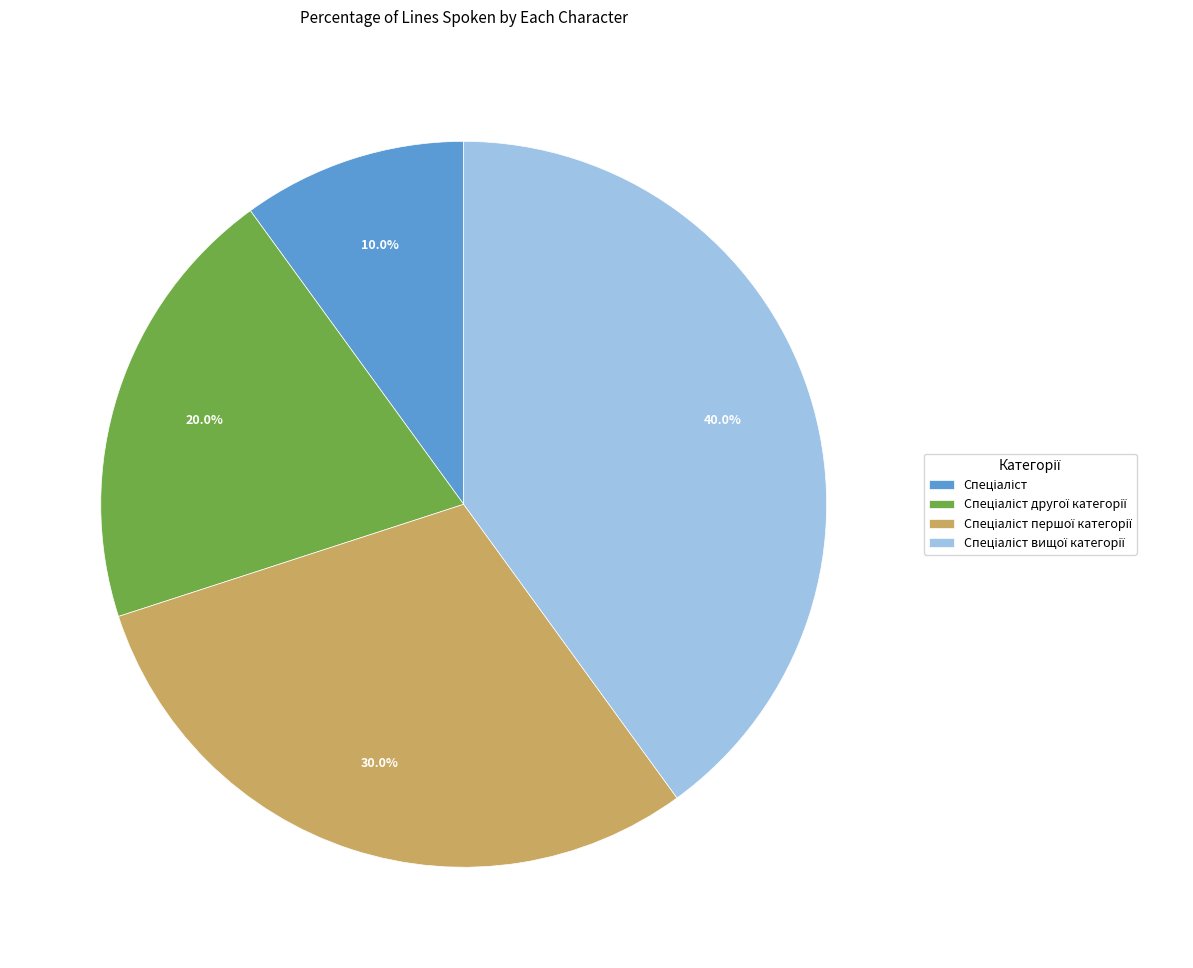

Is there any slice that represents more than half of the pie?

No